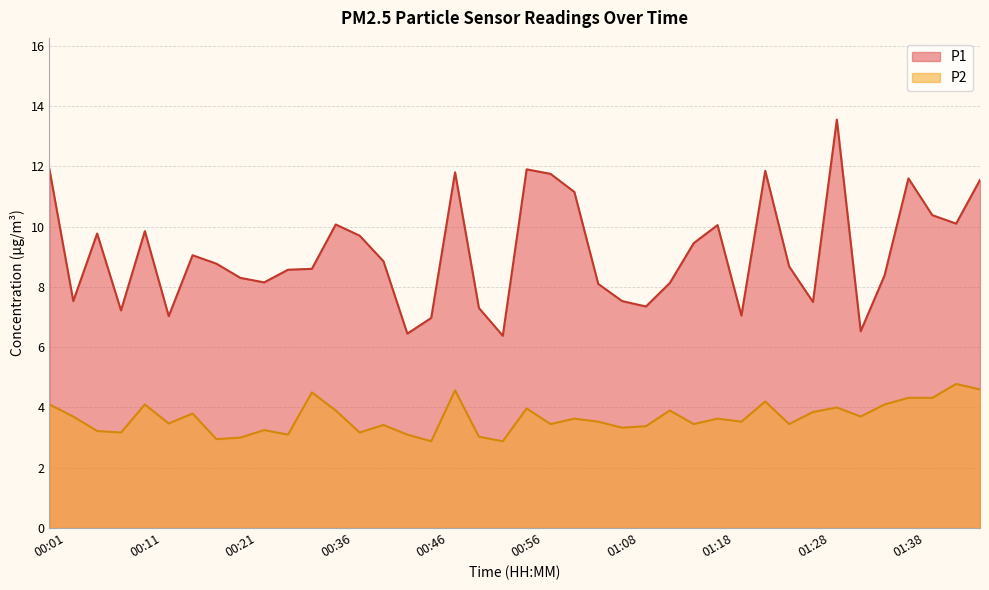

Which series has the largest total across all categories?

P1